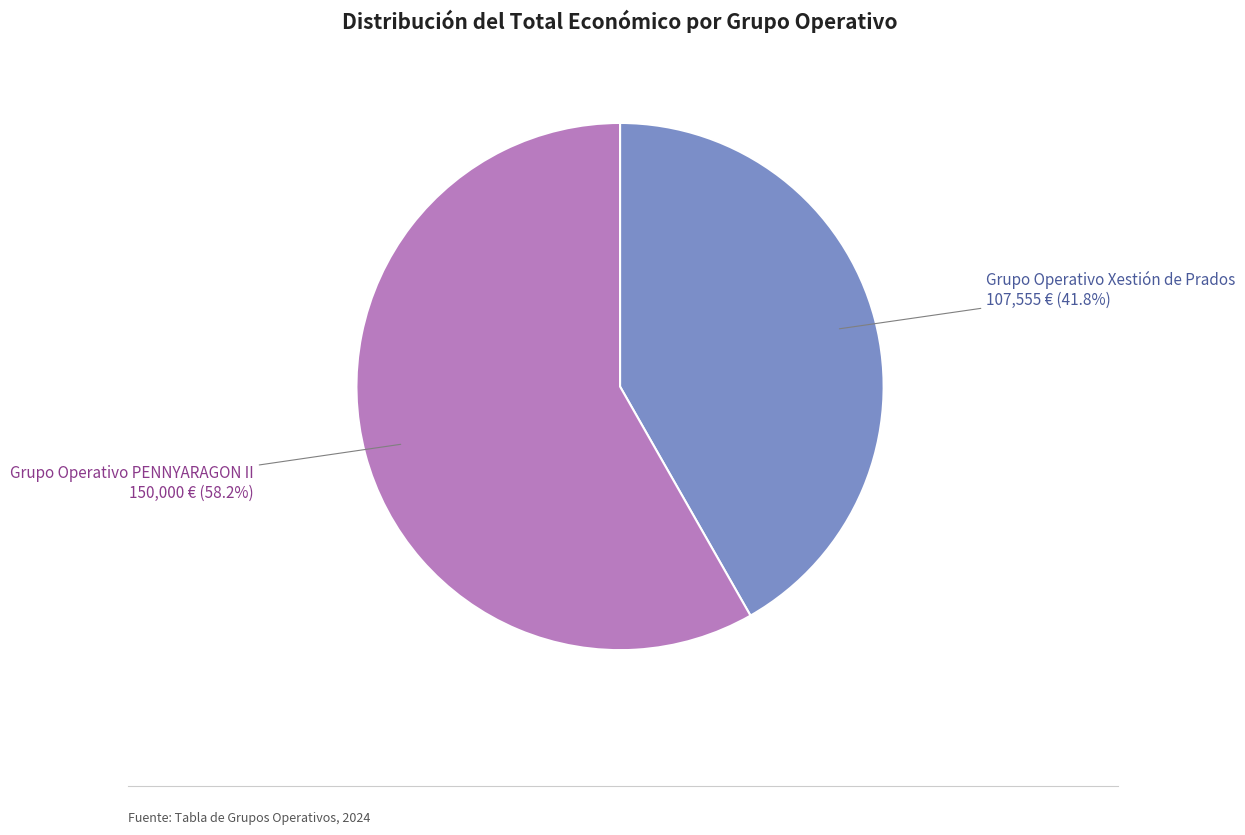

Is there any slice that represents more than half of the pie?

Yes